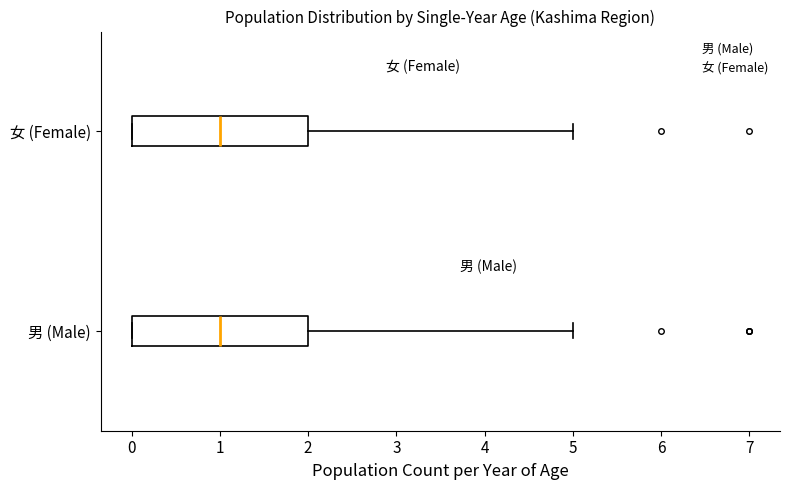

Reading bottom to top, transcribe this box plot: for each box, give where its median line is, the range the box spans, and where its two whiskers end, as read against the x-axis. The values are not printed on the chart, so give them approximately, as read against the axis.

男 (Male): median 1, box 0 to 2, whiskers 0 to 5
女 (Female): median 1, box 0 to 2, whiskers 0 to 5